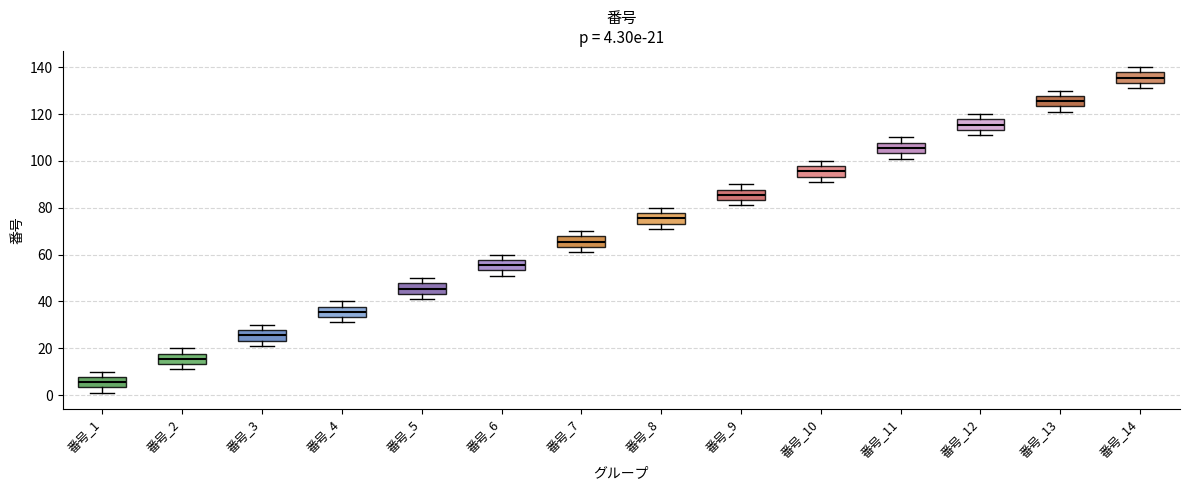

Which box has the highest median line?

番号_14